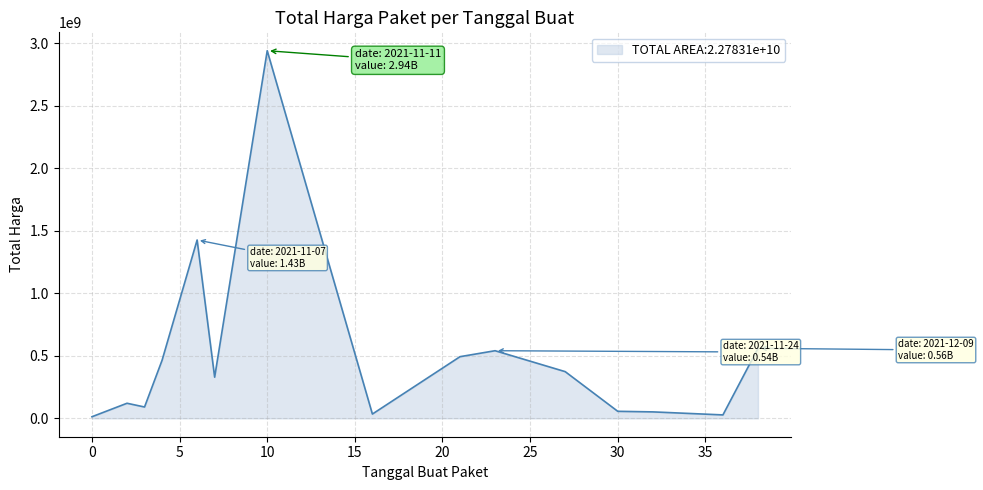

What is the difference between the maximum and minimum values?

2926175740